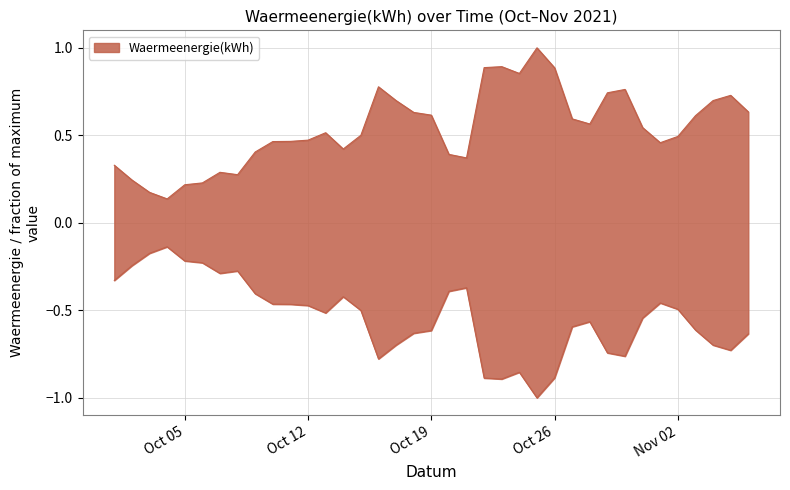

Where is the first local maximum?

2021-10-07